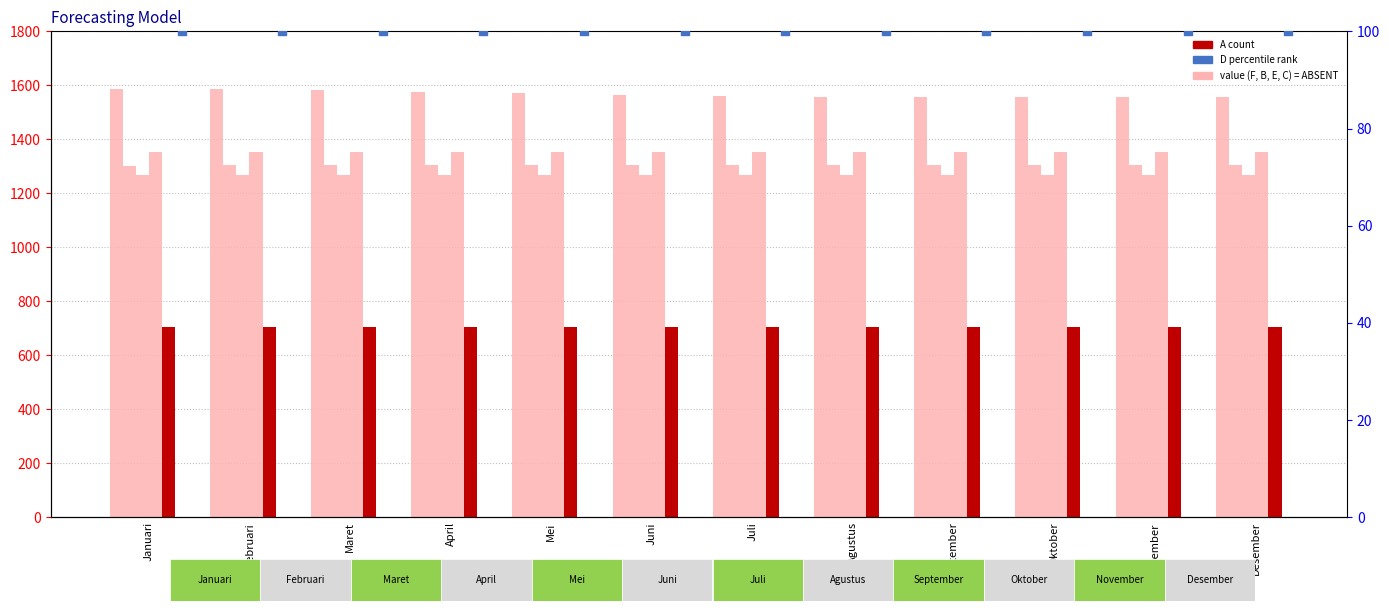

At which category is the sum across all series the highest?

Februari